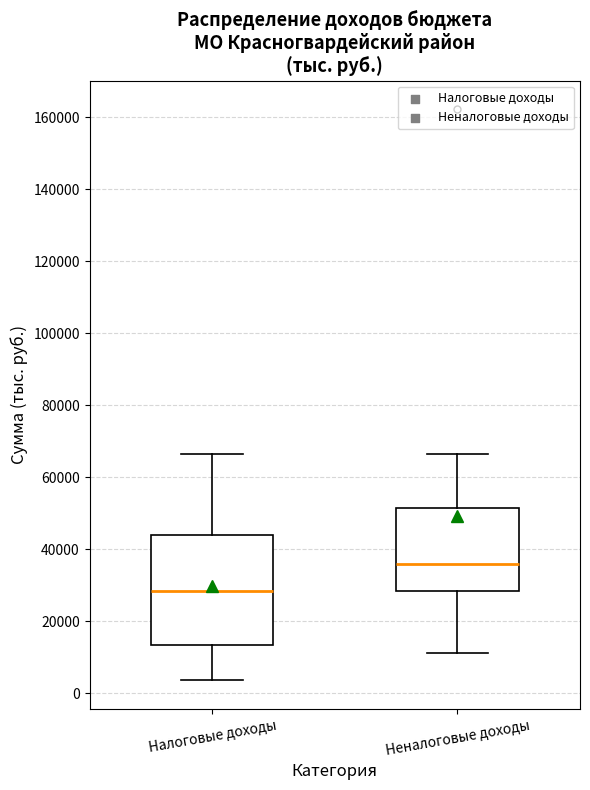

Comparing the boxes themselves (not the whiskers), which one is the tallest?

Налоговые доходы